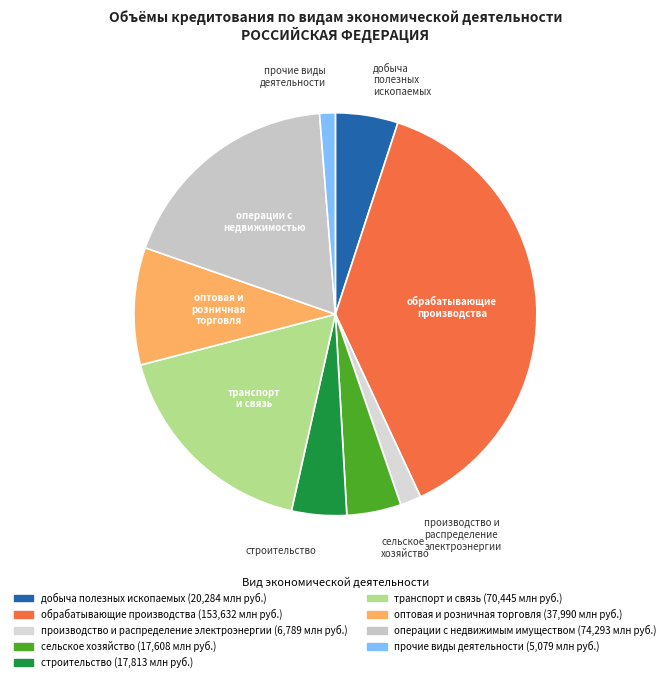

Count the number of slices in the pie.

9